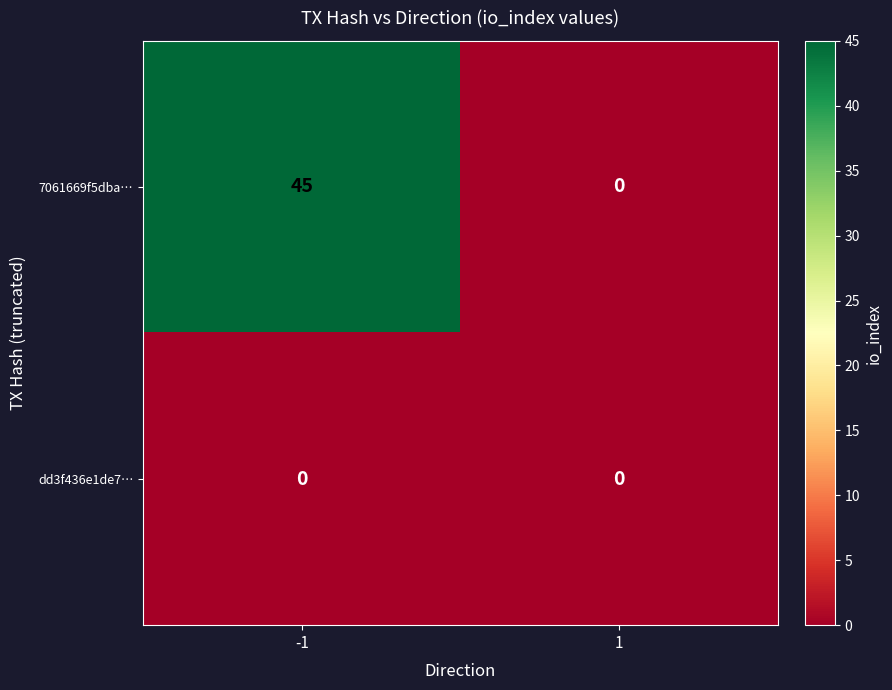

Which series has the largest range (max minus min)?

7061669f5dba…